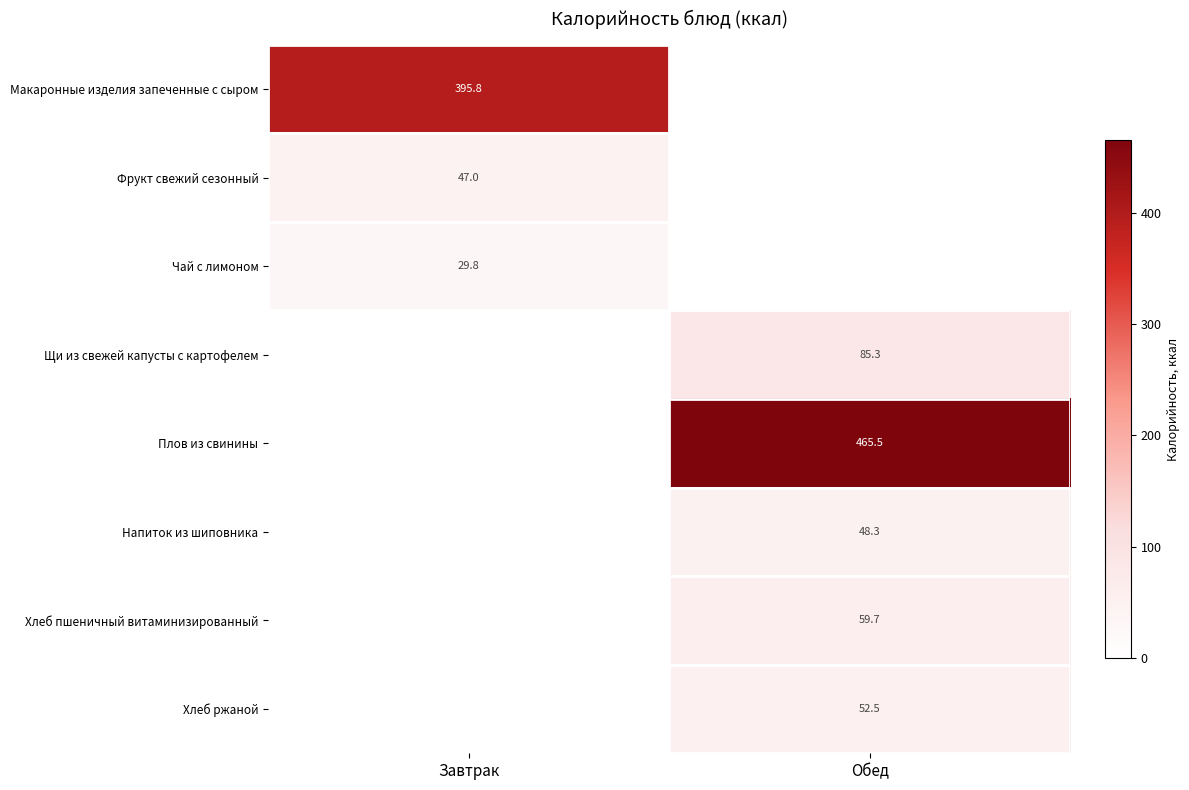

Read the Хлеб пшеничный витаминизированный value at Обед.

59.7